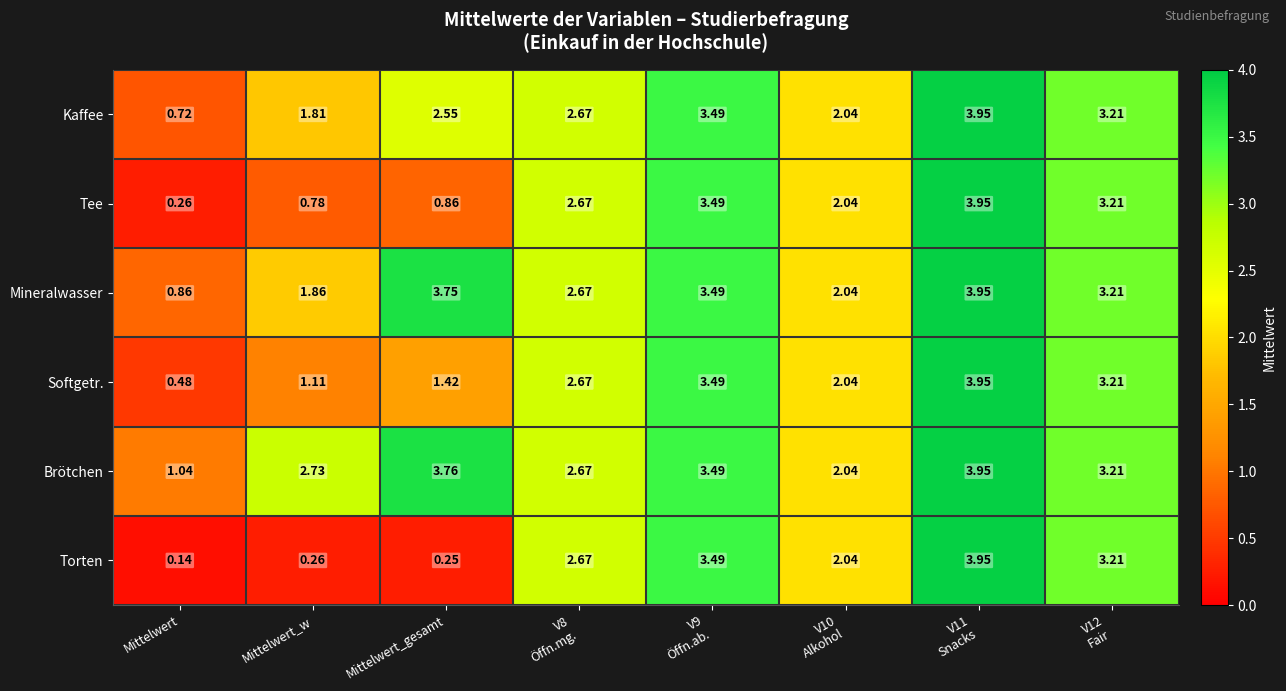

List the series in order of their overall mean, highest first.

Brötchen, Mineralwasser, Kaffee, Softgetr., Tee, Torten